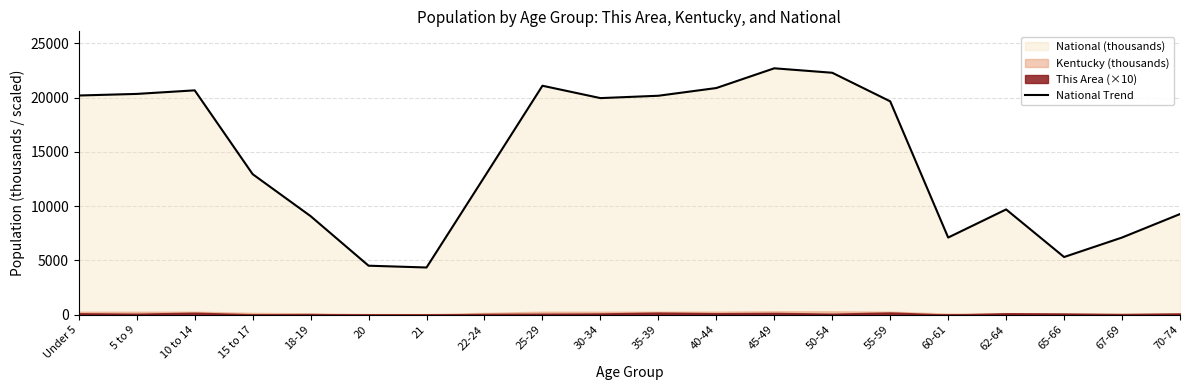

Rank the categories by value from highest to lowest.

45-49, 50-54, 25-29, 40-44, 10 to 14, 5 to 9, Under 5, 35-39, 30-34, 55-59, 15 to 17, 22-24, 62-64, 70-74, 18-19, 67-69, 60-61, 65-66, 20, 21